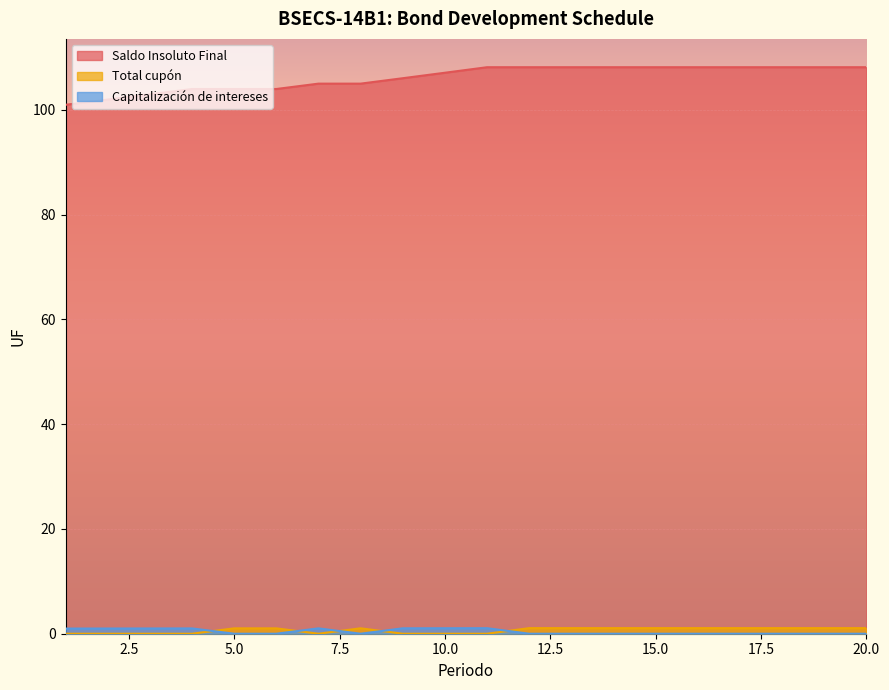

How many interior local peaks does the Total cupon series have?

1